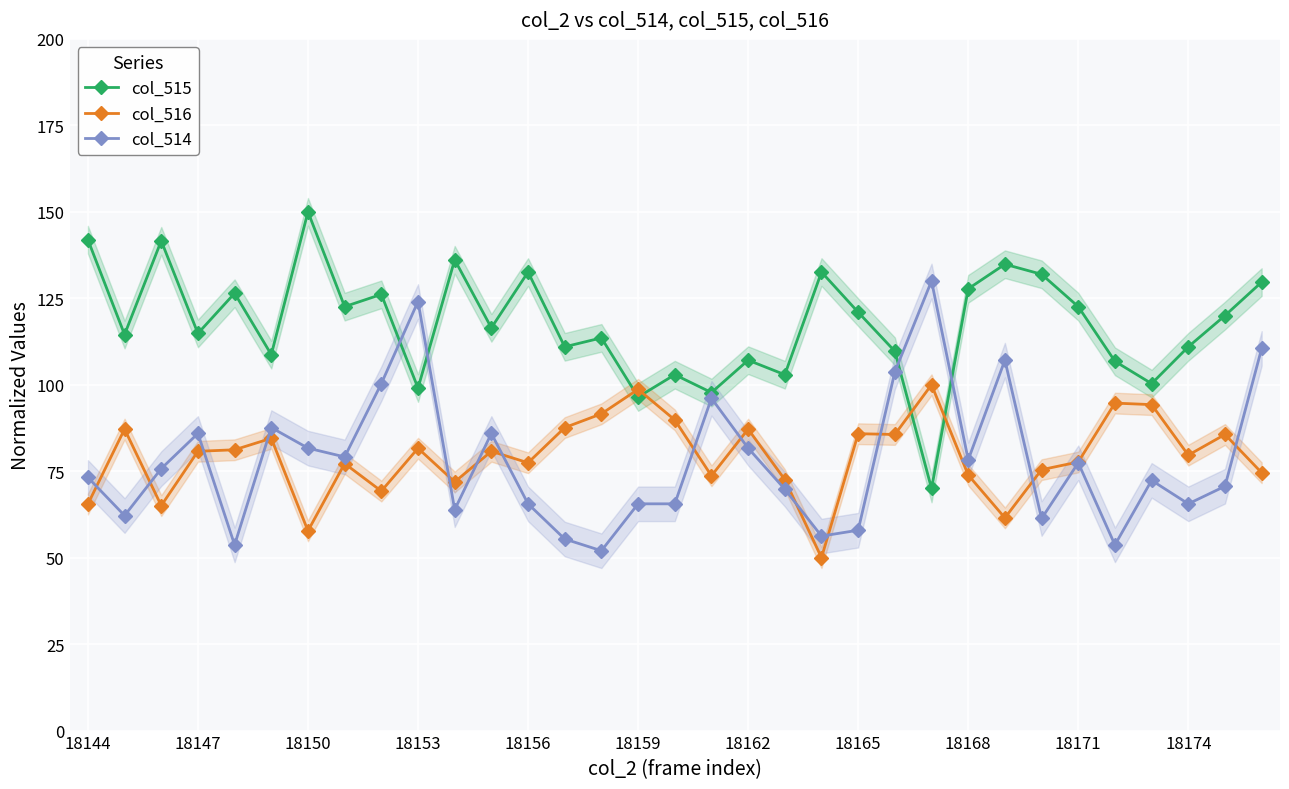

What is the difference between the second highest and minimum values in the col_515 series?

71.9